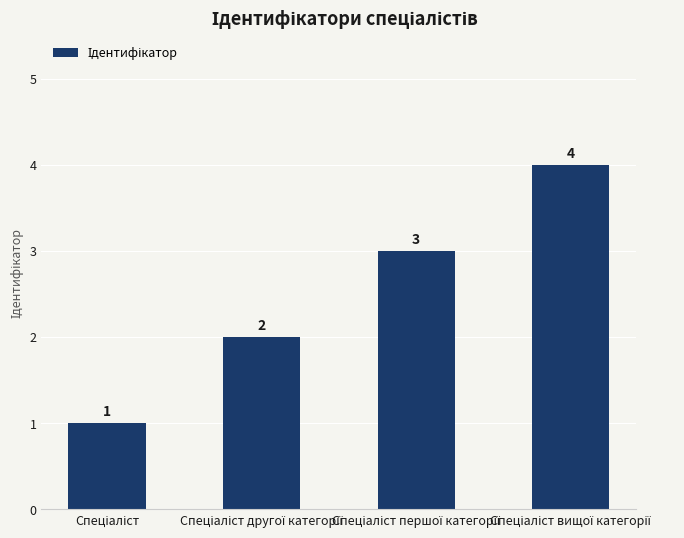

What is the difference between the maximum and minimum values?

3